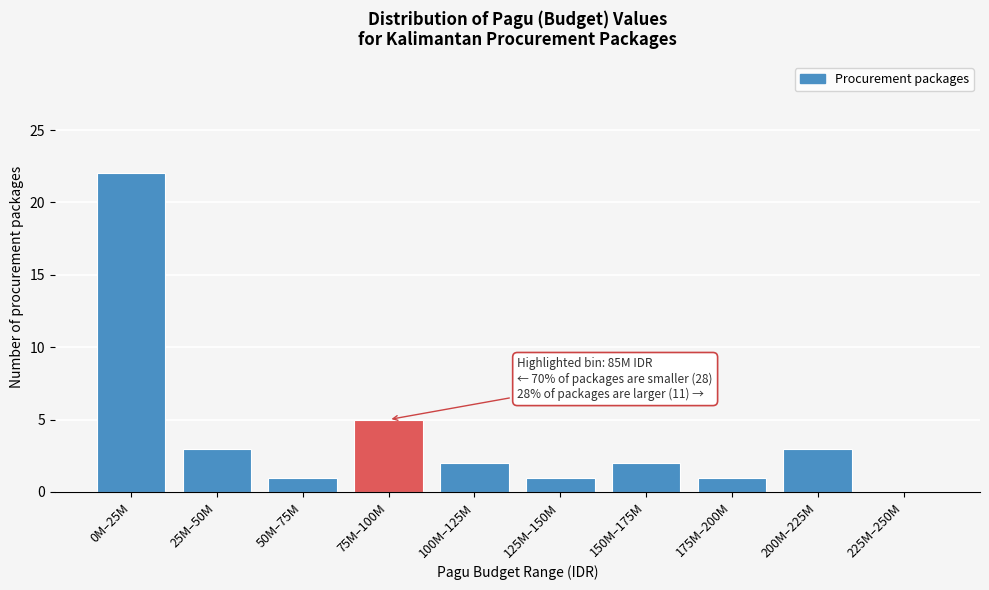

Reading left to right, transcribe all the data shown in this chart.

0M–25M=22	25M–50M=3	50M–75M=1	75M–100M=5	100M–125M=2	125M–150M=1	150M–175M=2	175M–200M=1	200M–225M=3	225M–250M=0